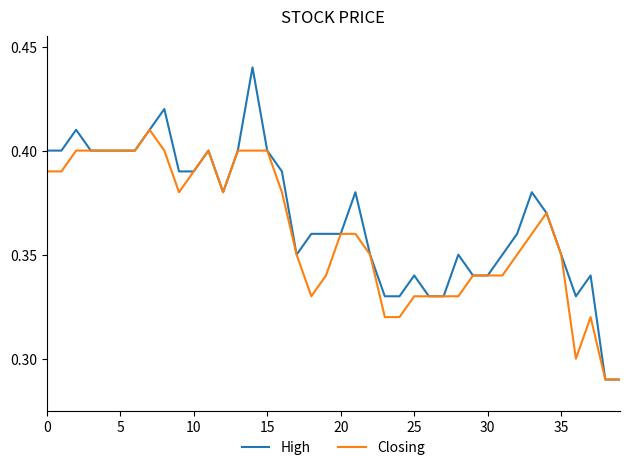

Which series has the widest spread of values?

High